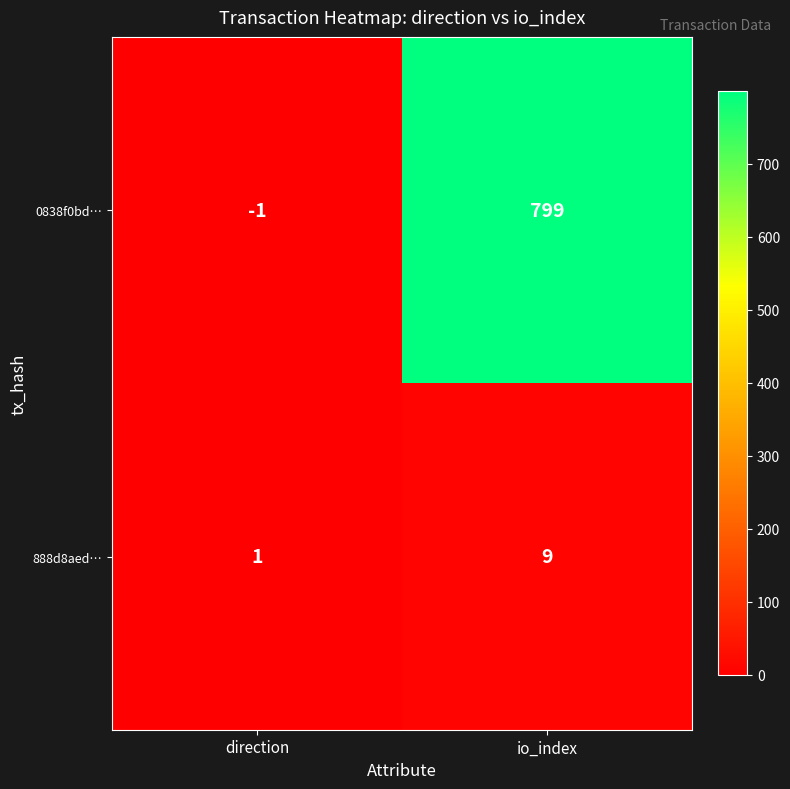

What is the maximum value shown in the chart?

799